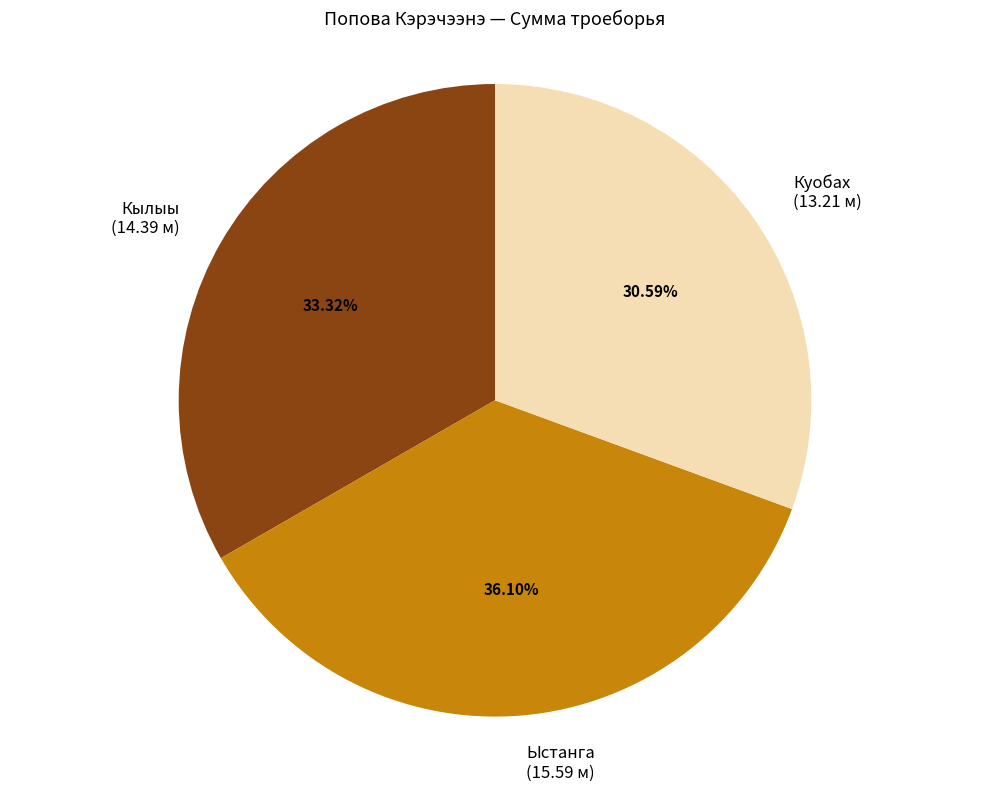

How many slices are in this pie chart?

3